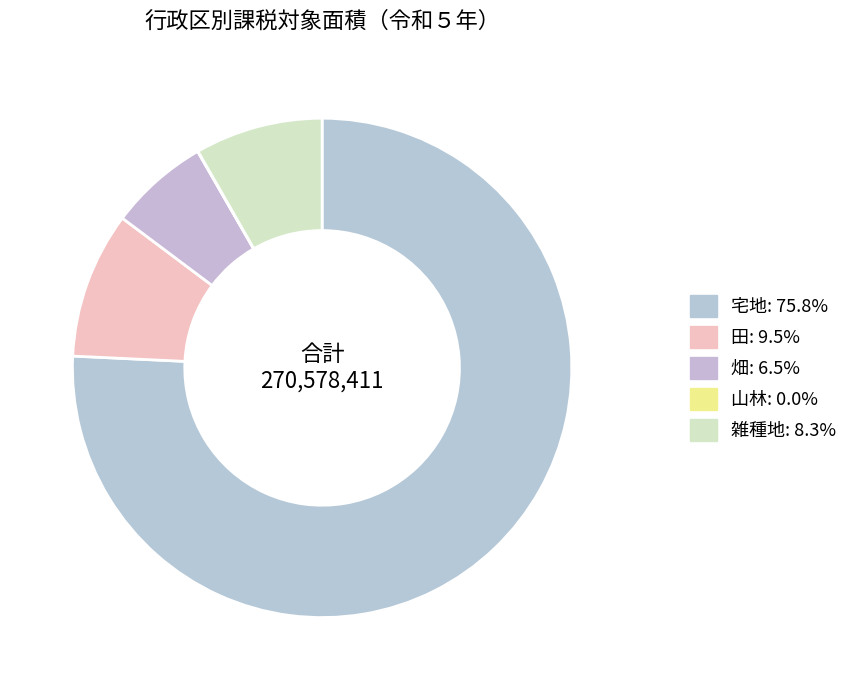

What is the smallest slice in the pie chart?

山林